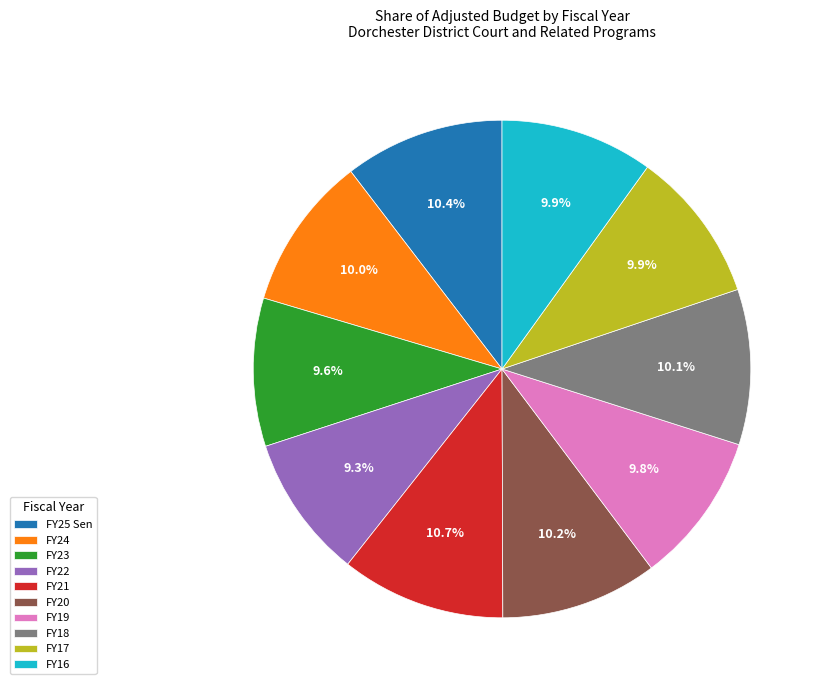

Does any single category account for the majority?

No